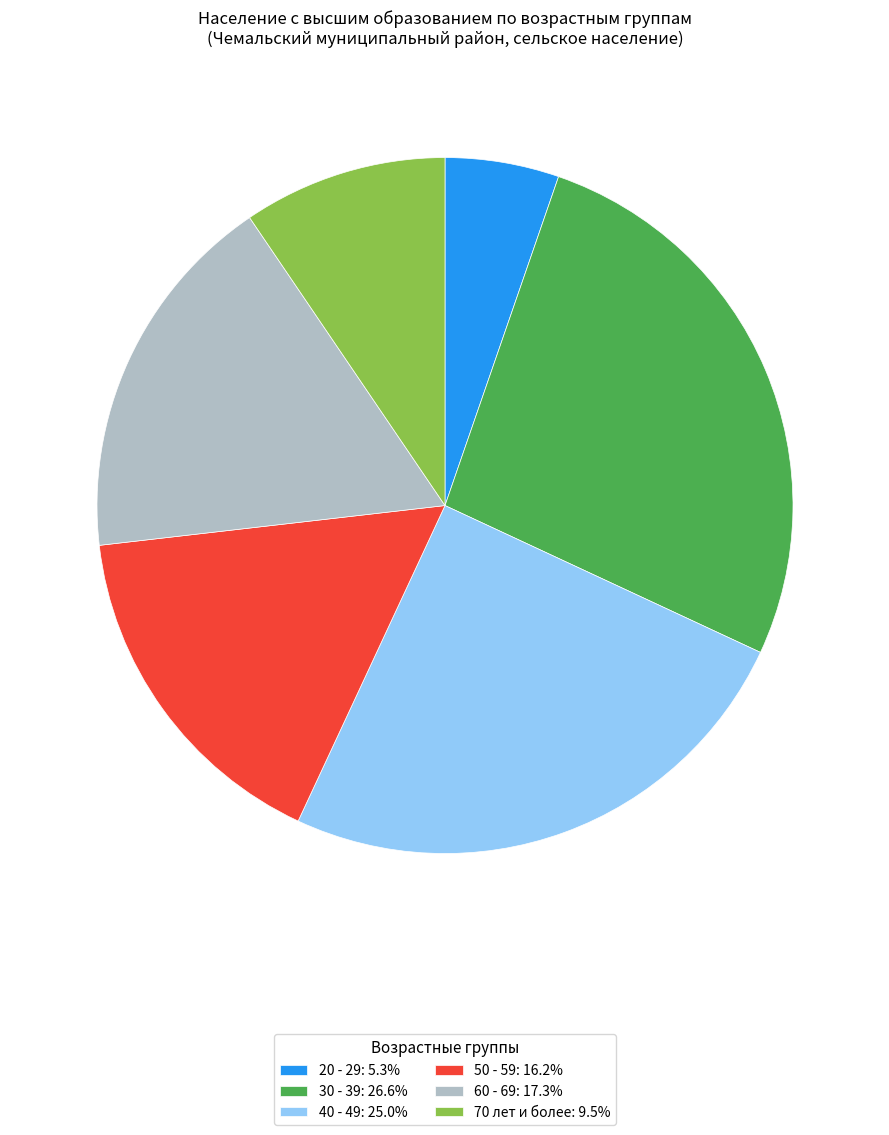

Do 20 - 29: 5.3% and 30 - 39: 26.6% together represent more than half of the pie?

No